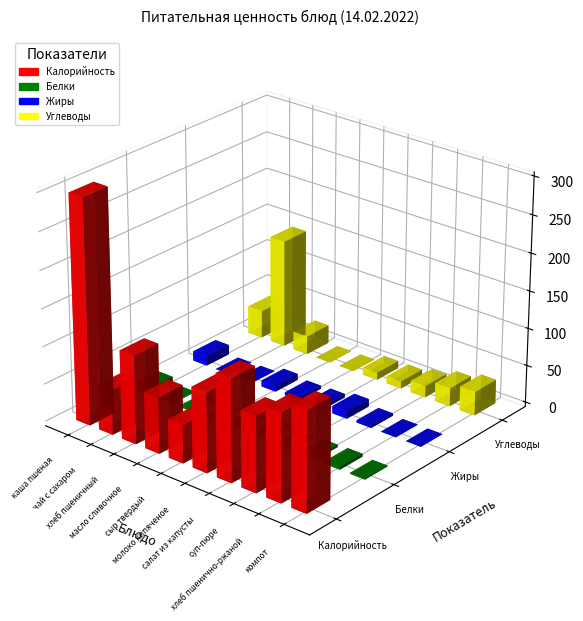

List the labels in order of Жиры value, largest first.

каша пшеная, салат из капусты, масло сливочное, молоко кипяченое, сыр твердый, суп-пюре, хлеб пшеничный, хлеб пшенично-ржаной, чай с сахаром, компот